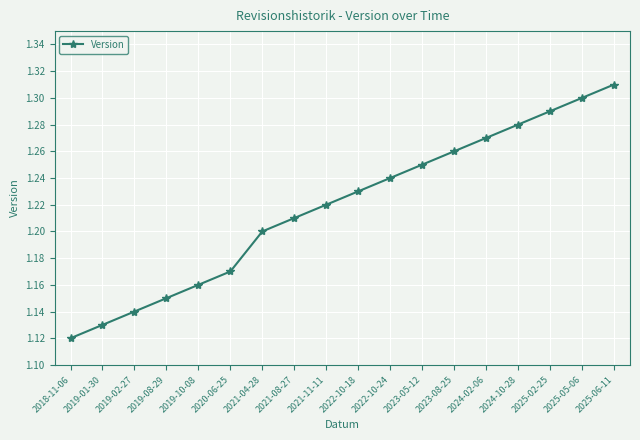

Rank the categories by value from highest to lowest.

2025-06-11, 2025-05-06, 2025-02-25, 2024-10-28, 2024-02-06, 2023-08-25, 2023-05-12, 2022-10-24, 2022-10-18, 2021-11-11, 2021-08-27, 2021-04-28, 2020-06-25, 2019-10-08, 2019-08-29, 2019-02-27, 2019-01-30, 2018-11-06